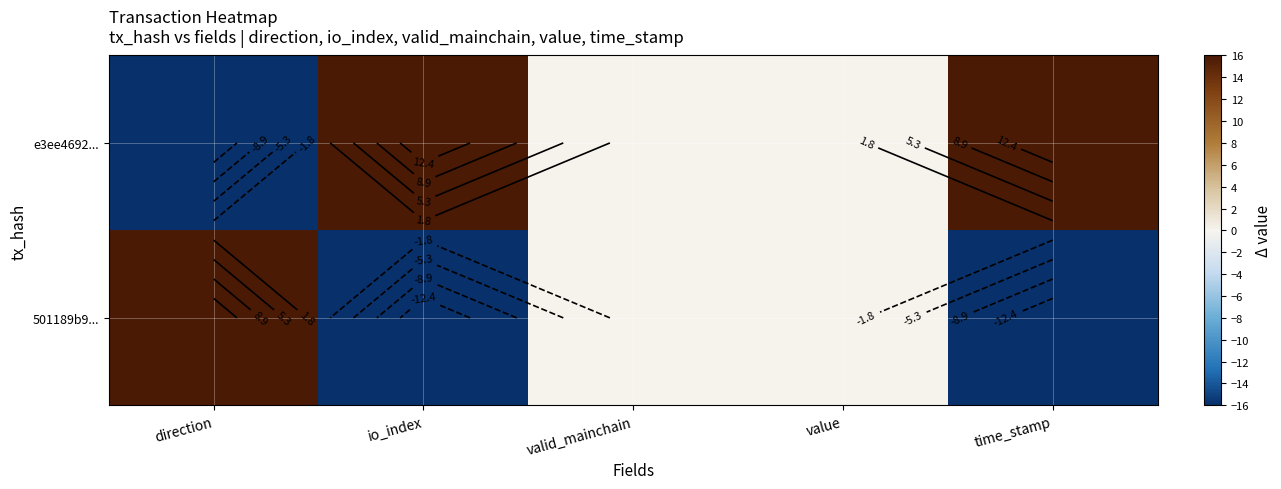

How many values in 501189b9... are above zero?

1